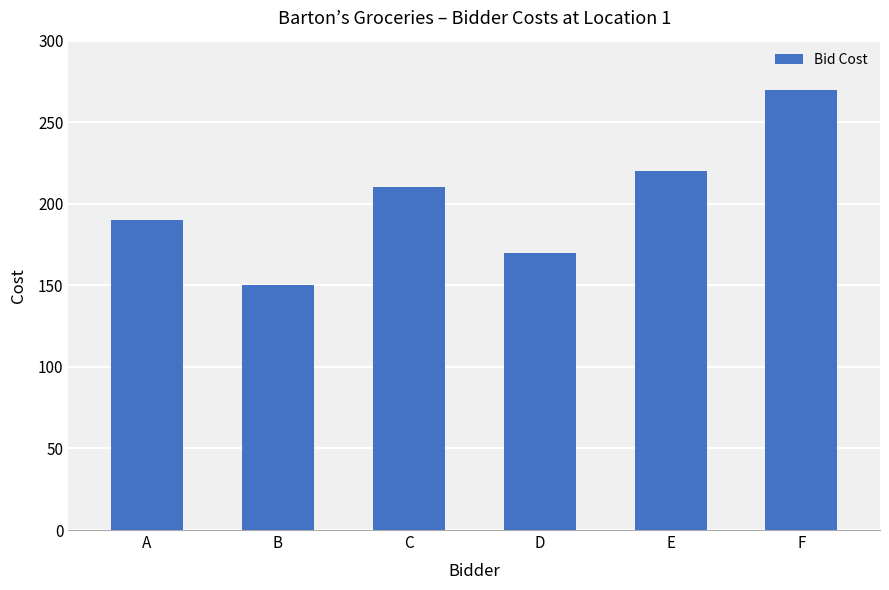

What is the difference between the second highest and minimum values?

70